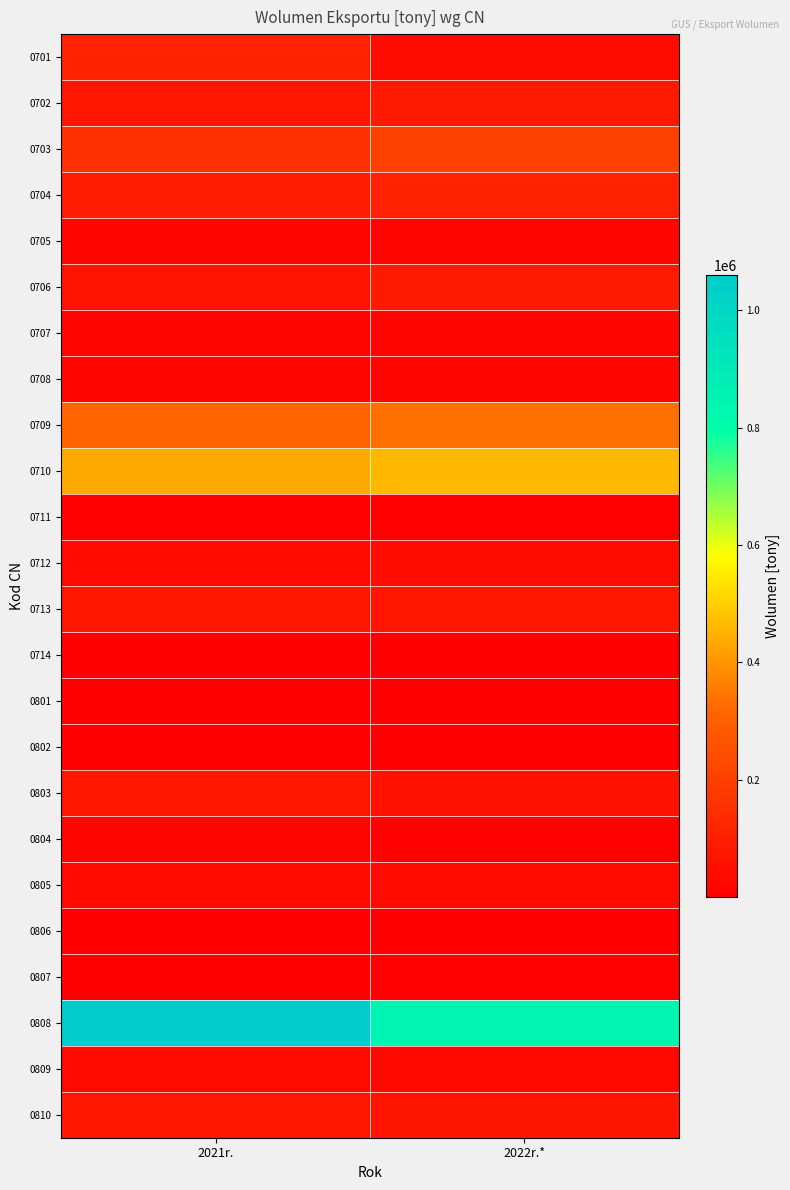

Between 2022r.* and 2021r., which is larger?

2021r.